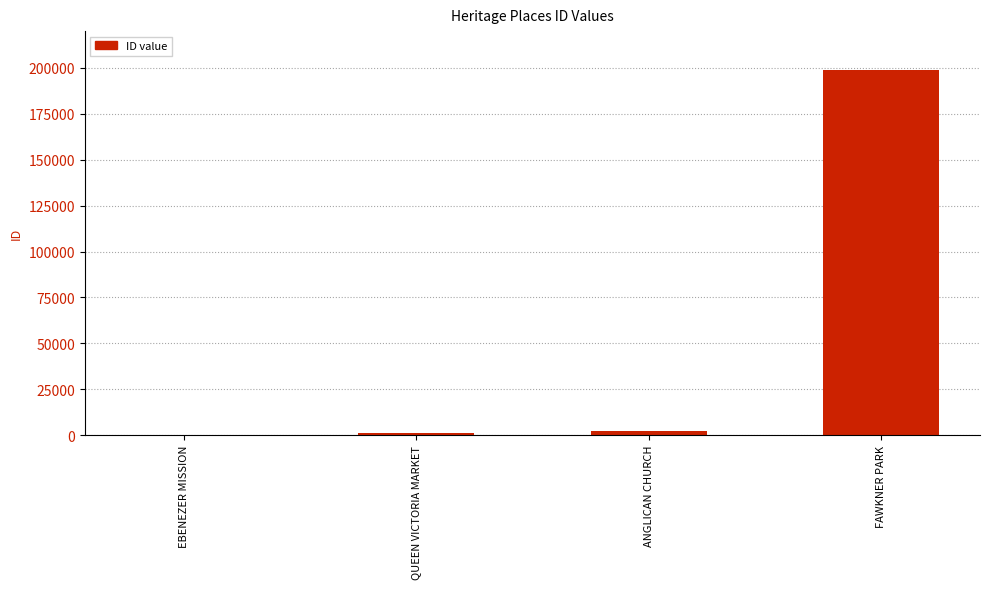

What is the change in value from QUEEN VICTORIA MARKET to FAWKNER PARK?

+197445